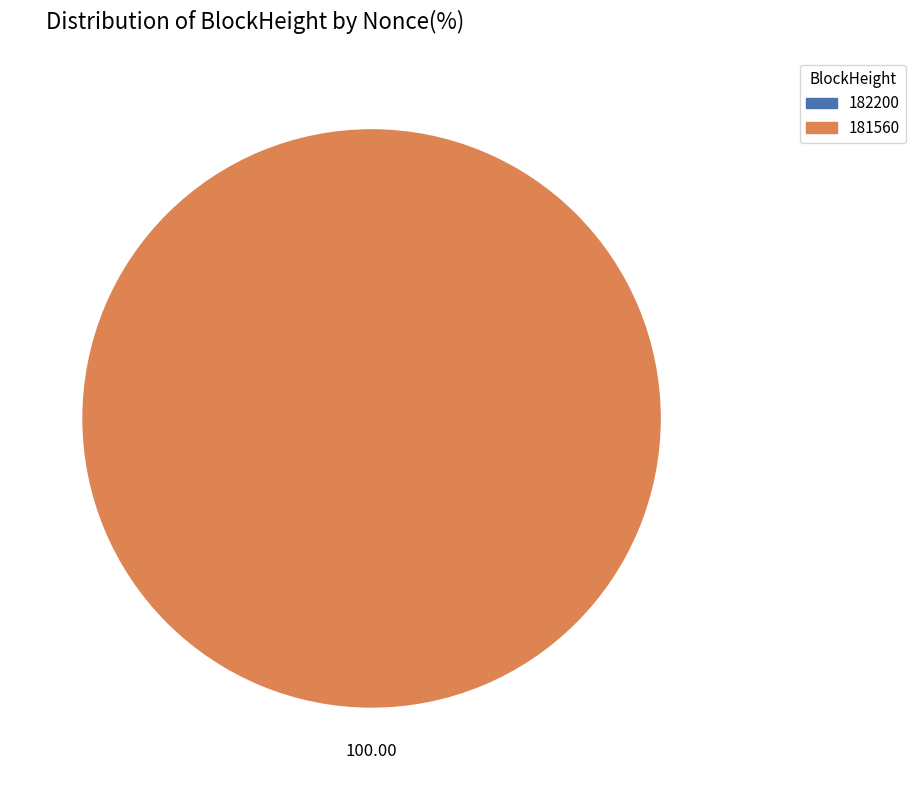

Combined, do 182200 and 181560 account for over 50%?

Yes